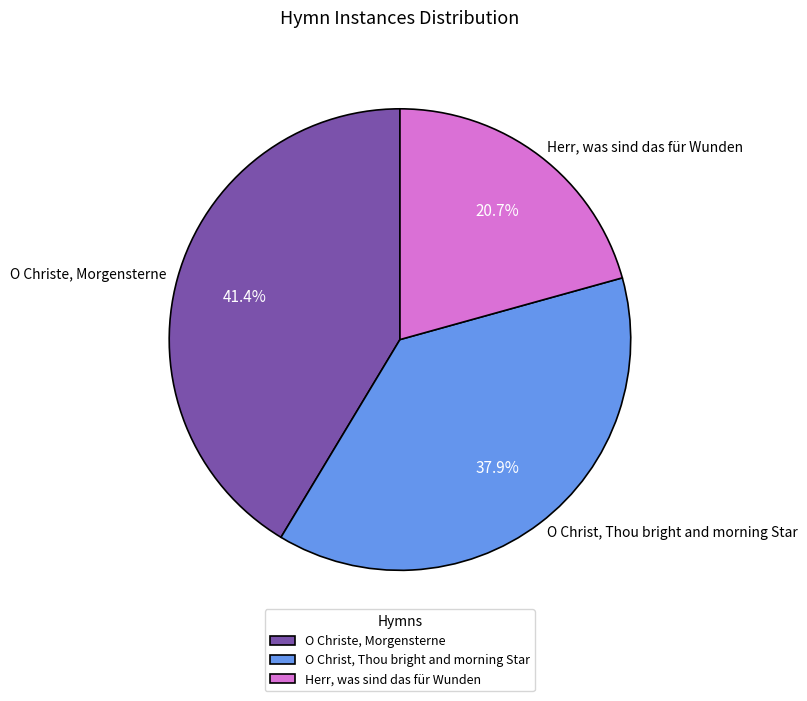

Is it true that Herr, was sind das für Wunden is 21% of the pie?

True